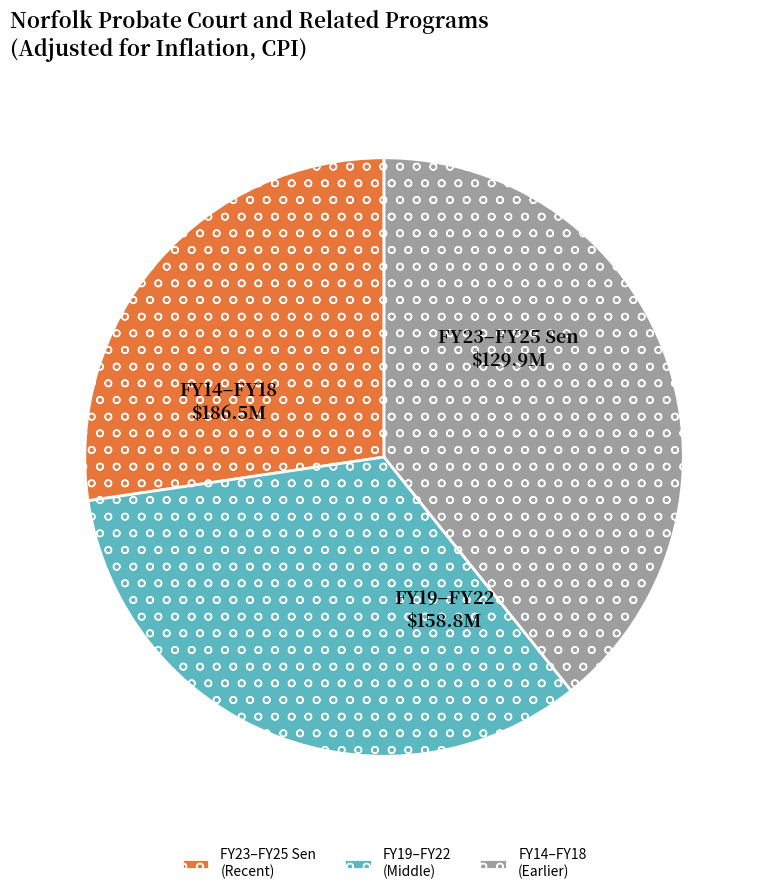

Which has a higher value, FY19–FY22 (Middle) or FY14–FY18 (Earlier)?

FY14–FY18 (Earlier)